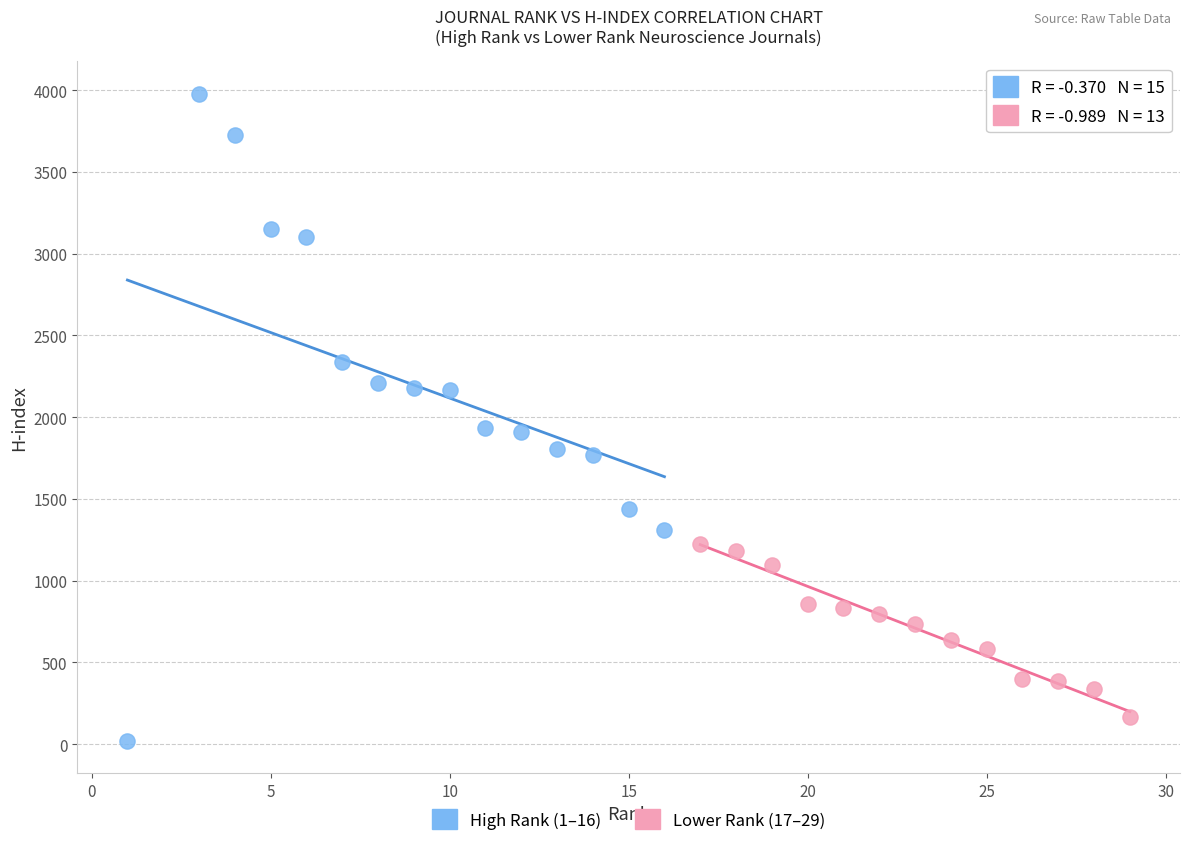

Which series contains the highest Y value?

High Rank (1–16)